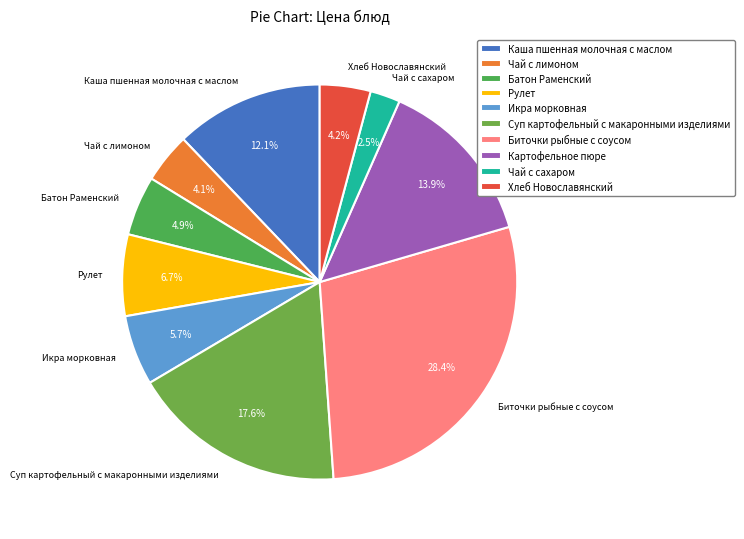

Which has a higher value, Суп картофельный с макаронными изделиями or Батон Раменский?

Суп картофельный с макаронными изделиями